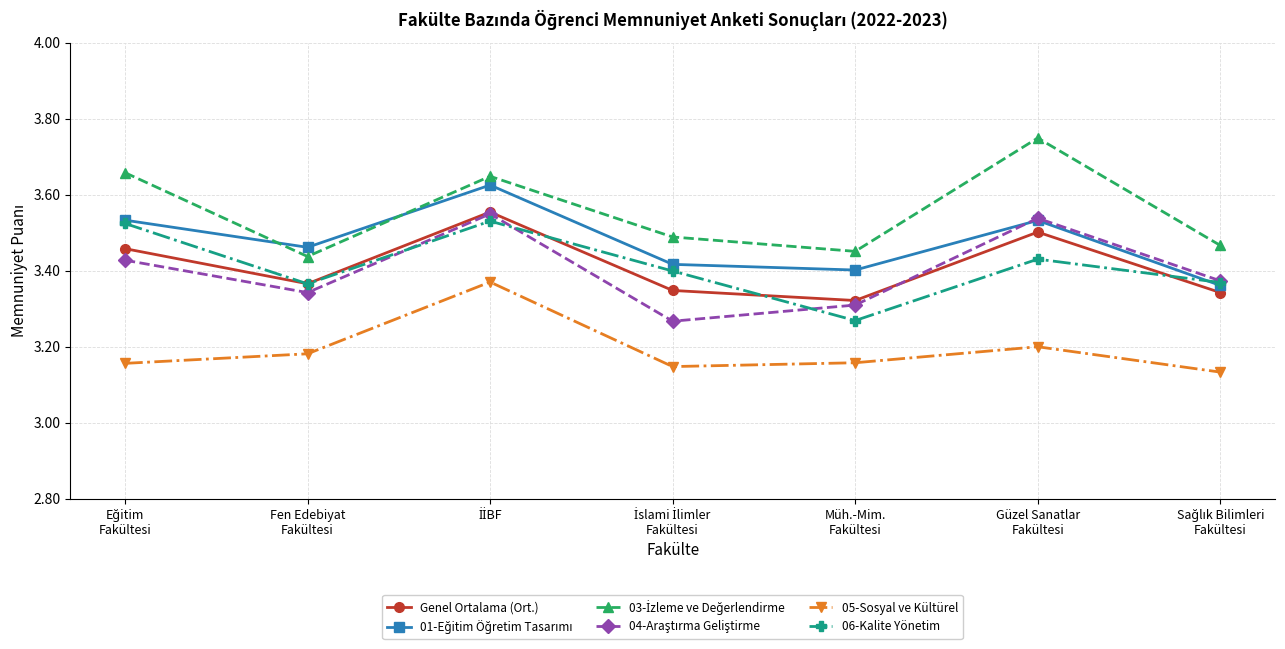

At which category does the chart reach its peak across all series?

Güzel Sanatlar
Fakültesi